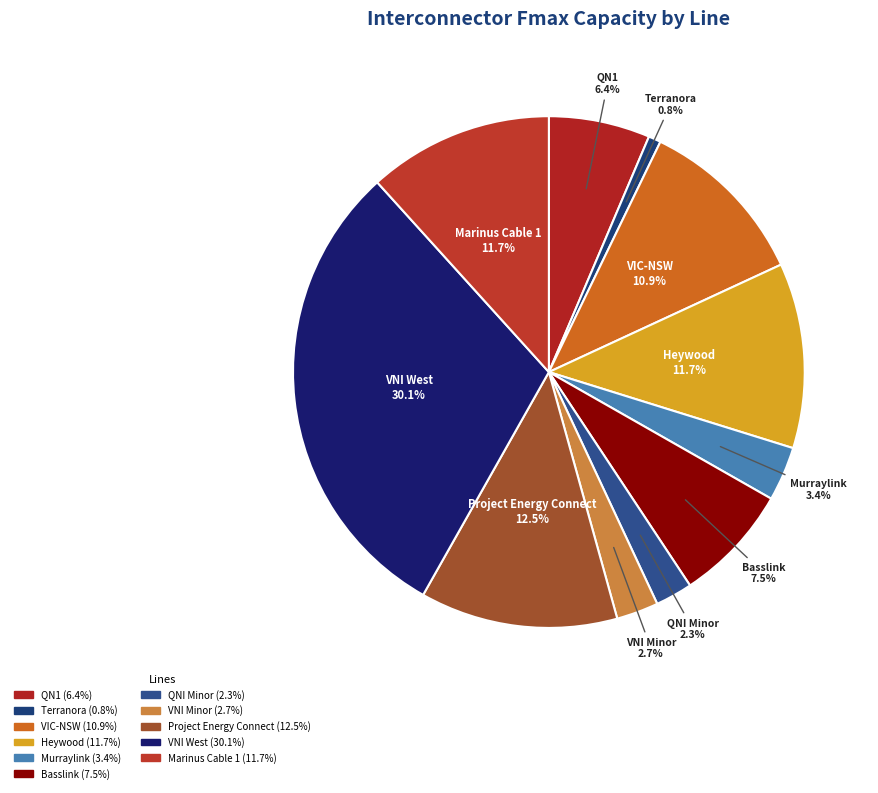

The Murraylink slice represents 3% of the pie. True or false?

True